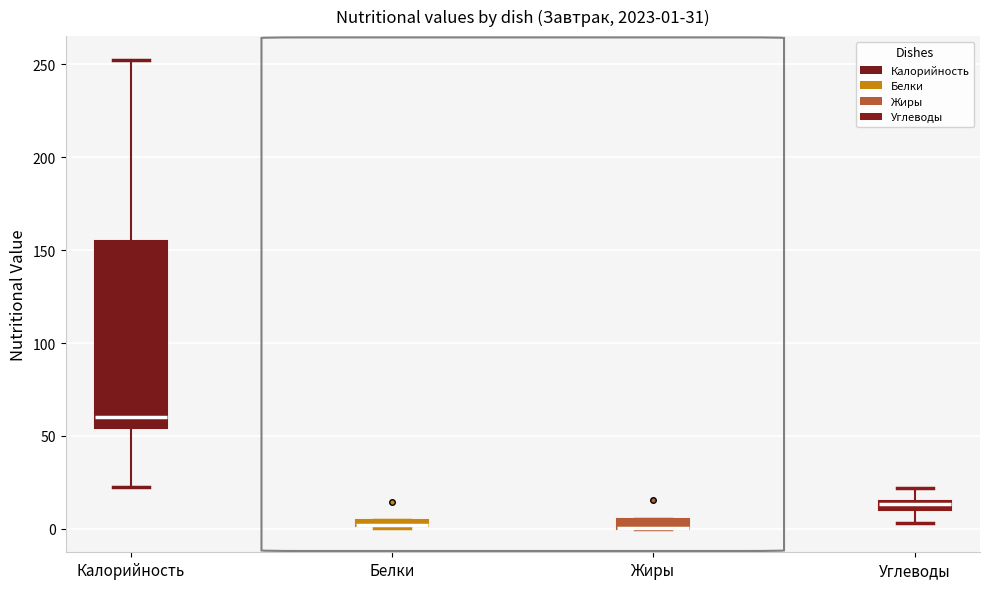

Comparing the boxes themselves (not the whiskers), which one is the tallest?

Калорийность